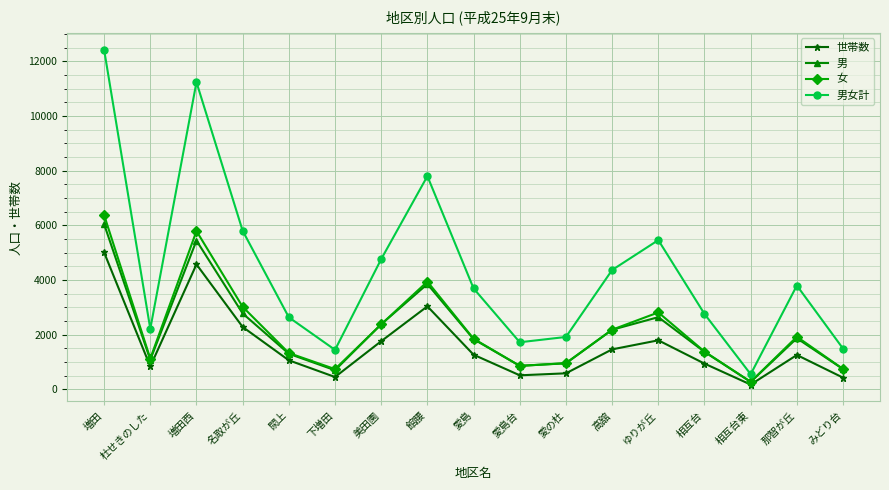

How many series are shown in this chart?

4